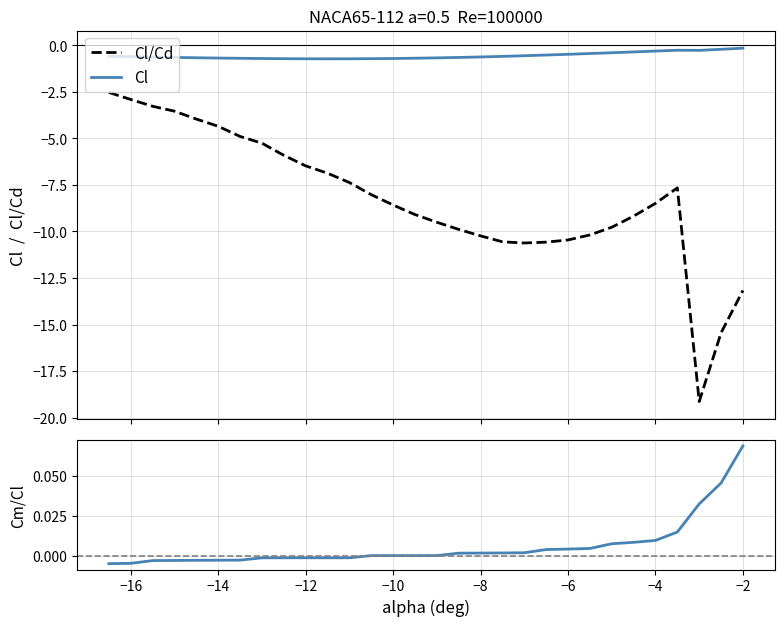

True or false: Cl and Cl/Cd cross at least once.

False